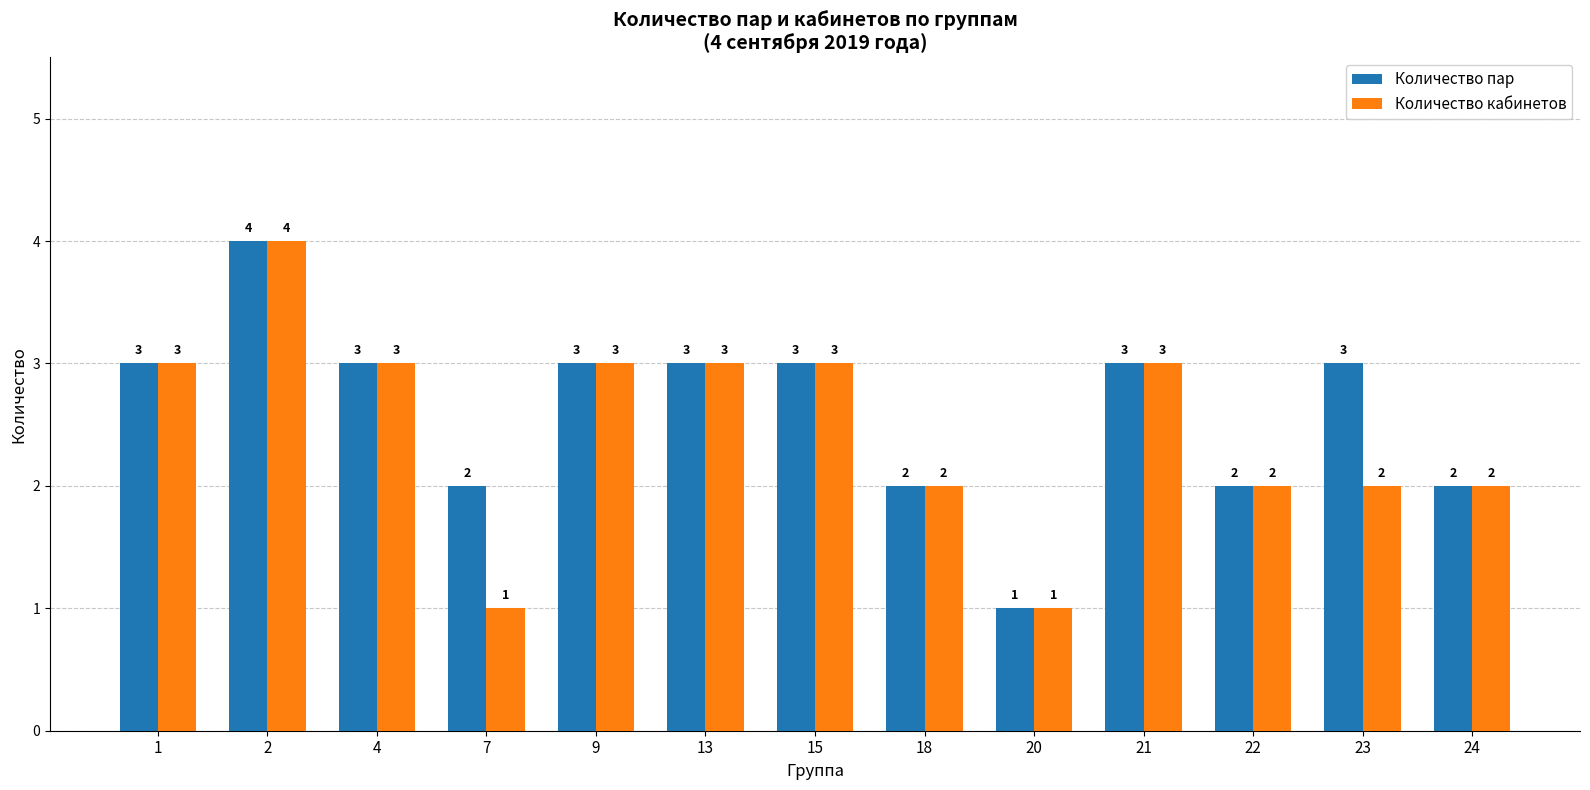

Rank the series by their average value, from lowest to highest.

Количество кабинетов, Количество пар